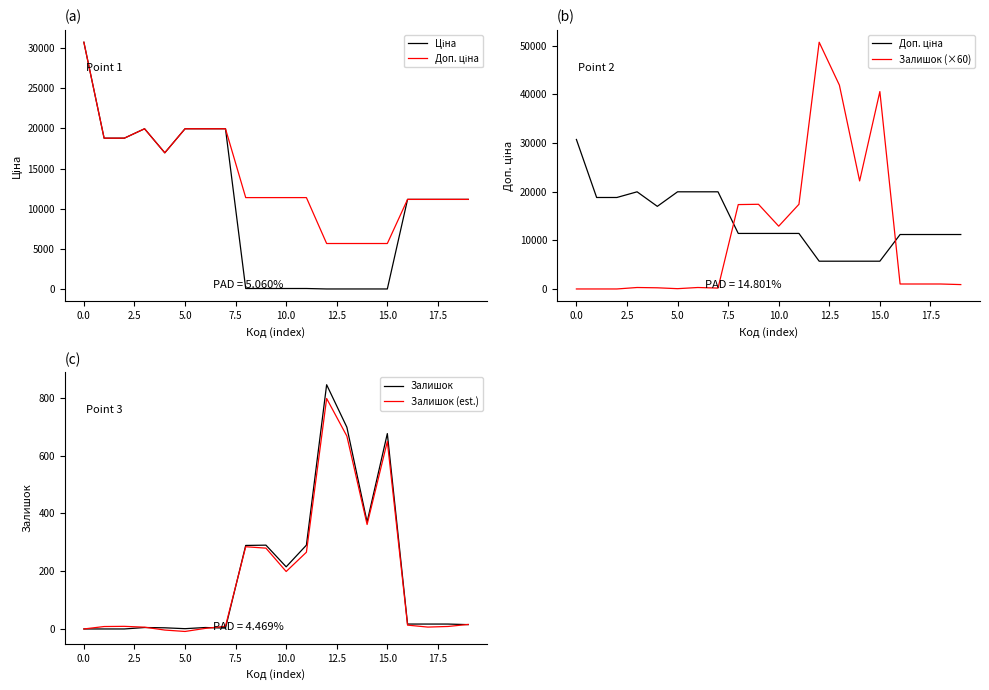

True or false: Залишок (est.) has a value of 392.2 at 0.0.

False